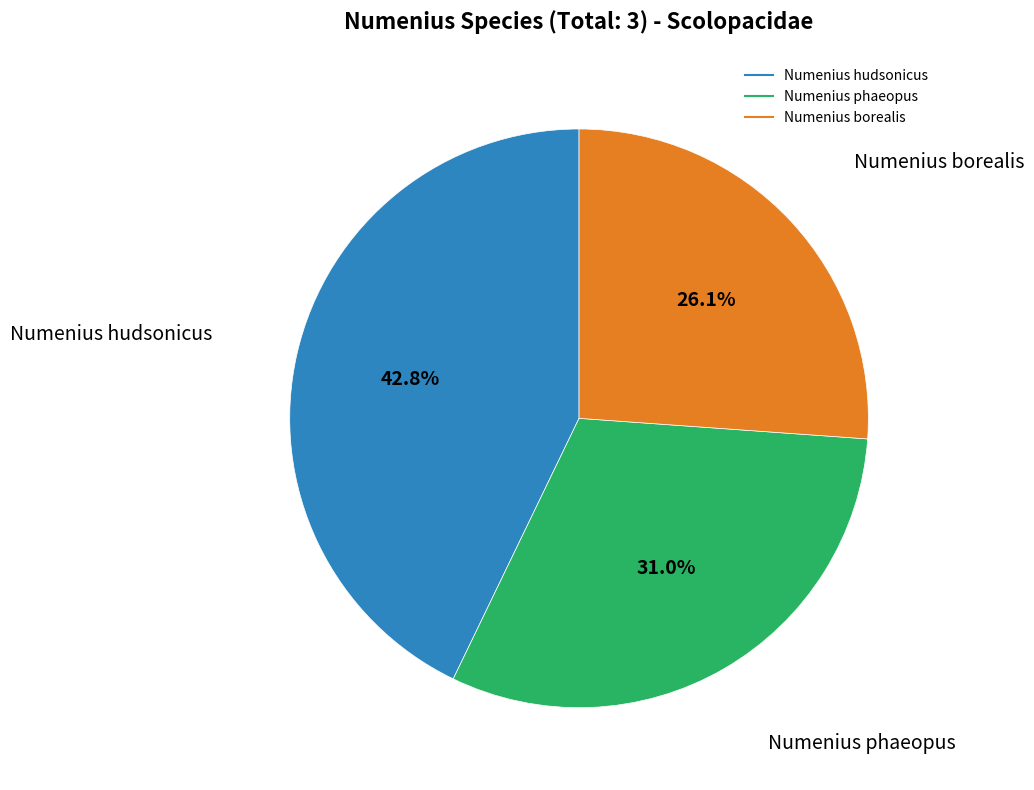

What percentage is the Numenius borealis slice, to the nearest percent?

26%